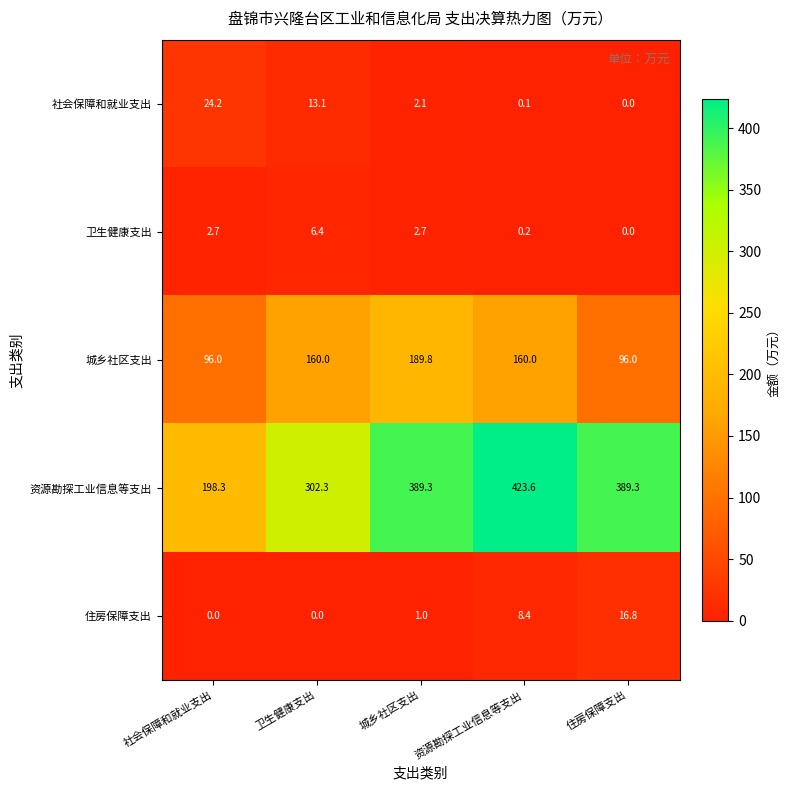

What is the difference between the maximum and minimum values in the 卫生健康支出 series?

6.4